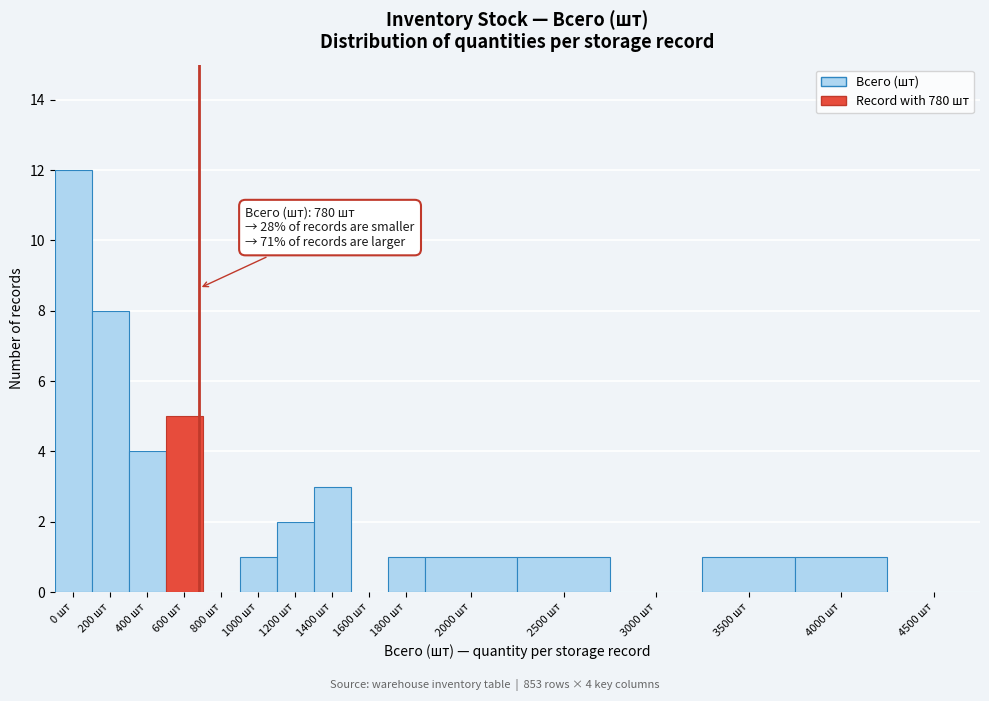

Reading right to left, transcribe all the data shown in this chart.

4500 шт=0	4000 шт=1	3500 шт=1	3000 шт=0	2500 шт=1	2000 шт=1	1800 шт=1	1600 шт=0	1400 шт=3	1200 шт=2	1000 шт=1	800 шт=0	600 шт=5	400 шт=4	200 шт=8	0 шт=12